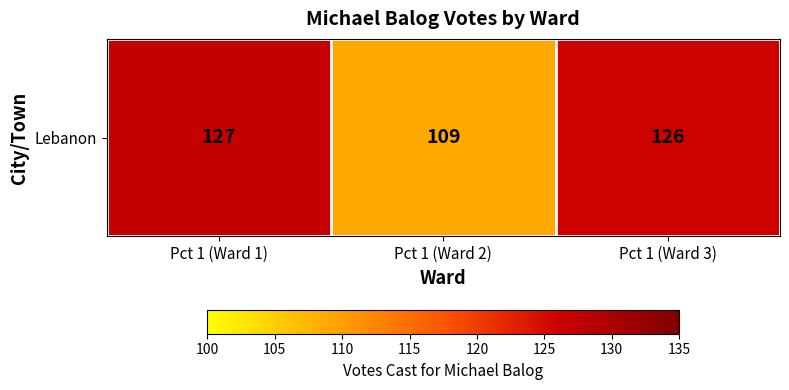

List the labels in order of value, smallest first.

Pct 1 (Ward 2), Pct 1 (Ward 3), Pct 1 (Ward 1)